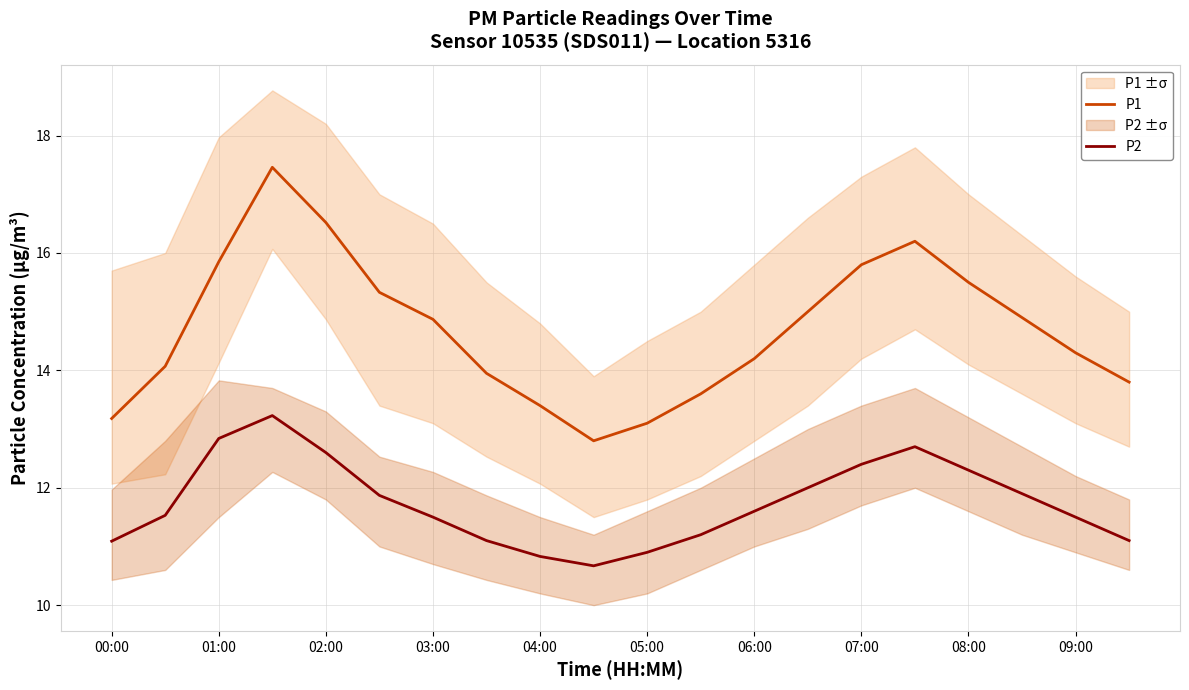

True or false: P1 has a value of 3.7 at 01:00.

False